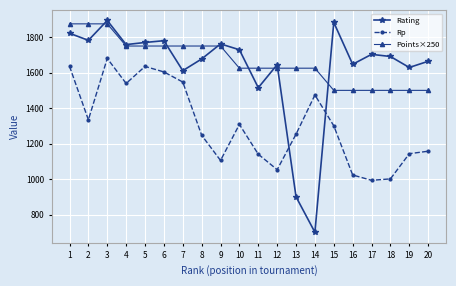

Between which two adjacent categories do Points×250 and Rating first intersect?

2 and 3